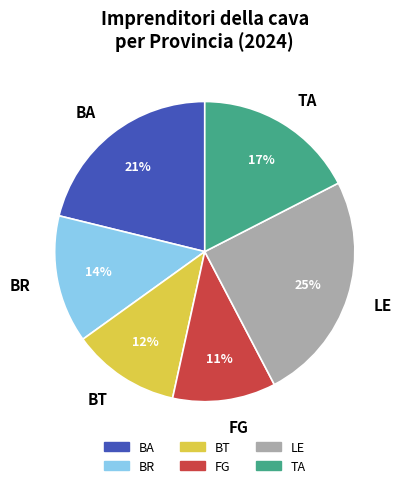

True or false: FG accounts for 20% of the total.

False